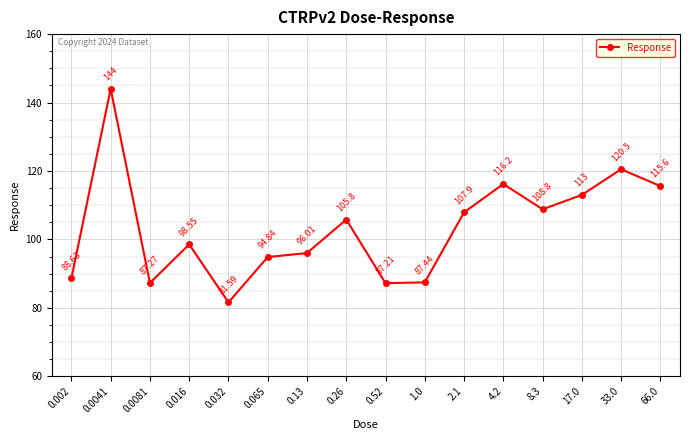

What value does the data have at 0.26?

105.8